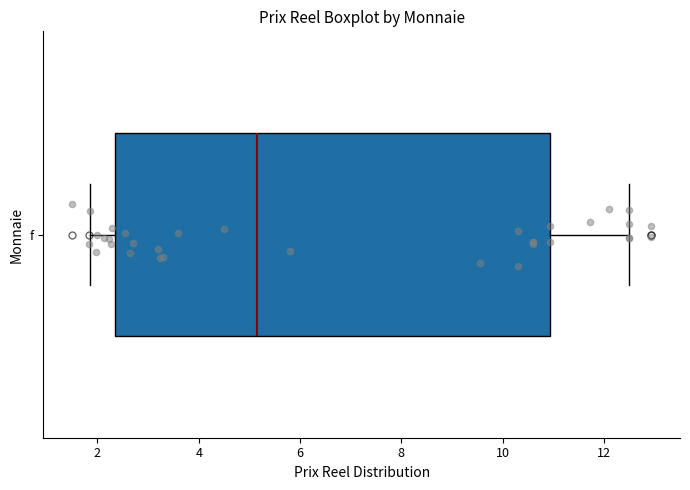

Transcribe this box plot: give where the median line is, the range the box spans, and where the two whiskers end, as read against the x-axis. The values are not printed on the chart, so give them approximately, as read against the axis.

median 5.2, box 2.4 to 11.0, whiskers 1.8 to 12.6